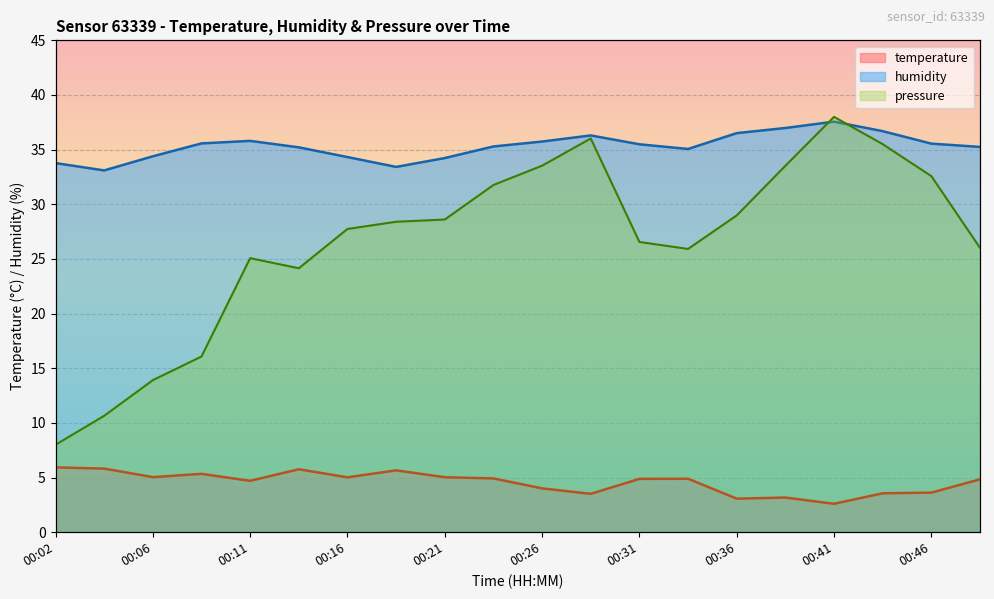

What is the average value of the temperature series?

4.6